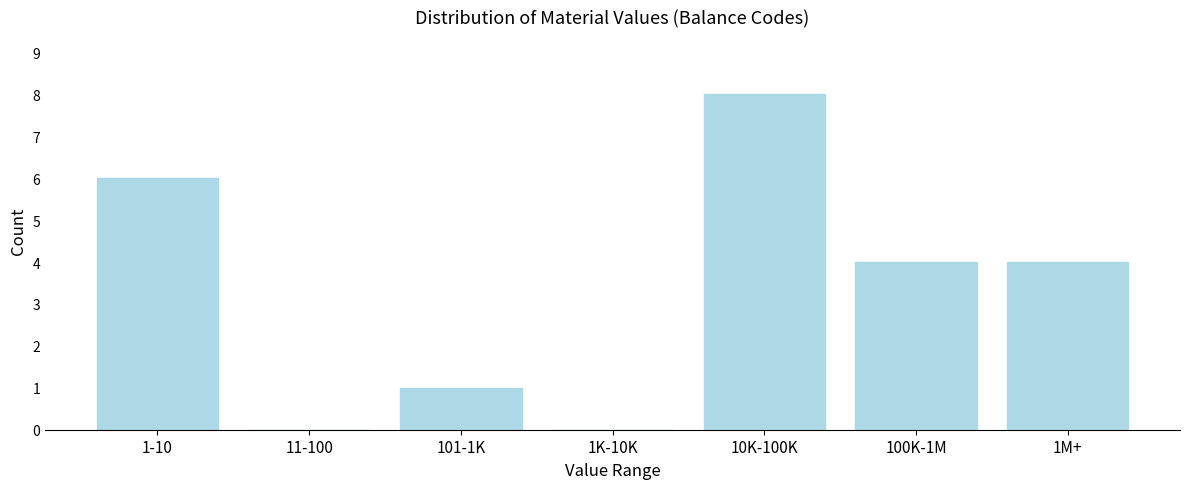

Reading left to right, list all the values displayed in this chart.

1-10=6	11-100=0	101-1K=1	1K-10K=0	10K-100K=8	100K-1M=4	1M+=4